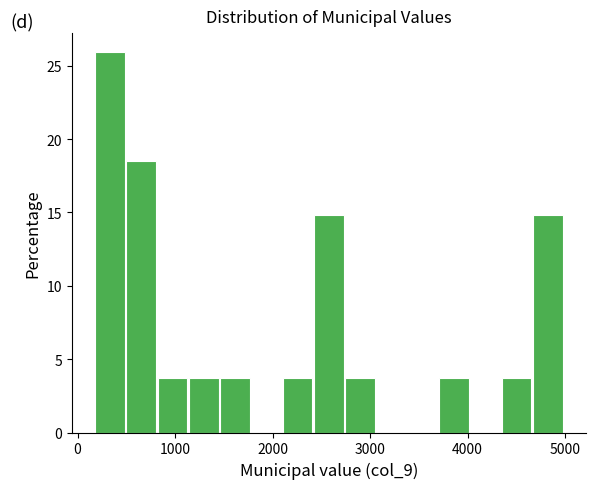

Read against the x-axis, roughly where is the centre of the tallest bar?

300